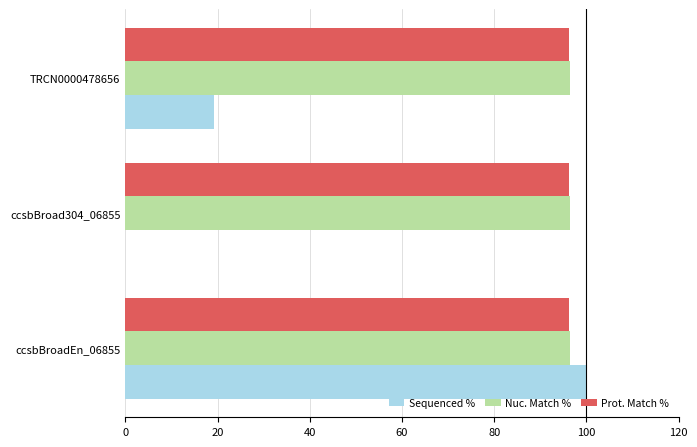

Between ccsbBroad304_06855 and TRCN0000478656, which series saw the biggest shift?

Sequenced %